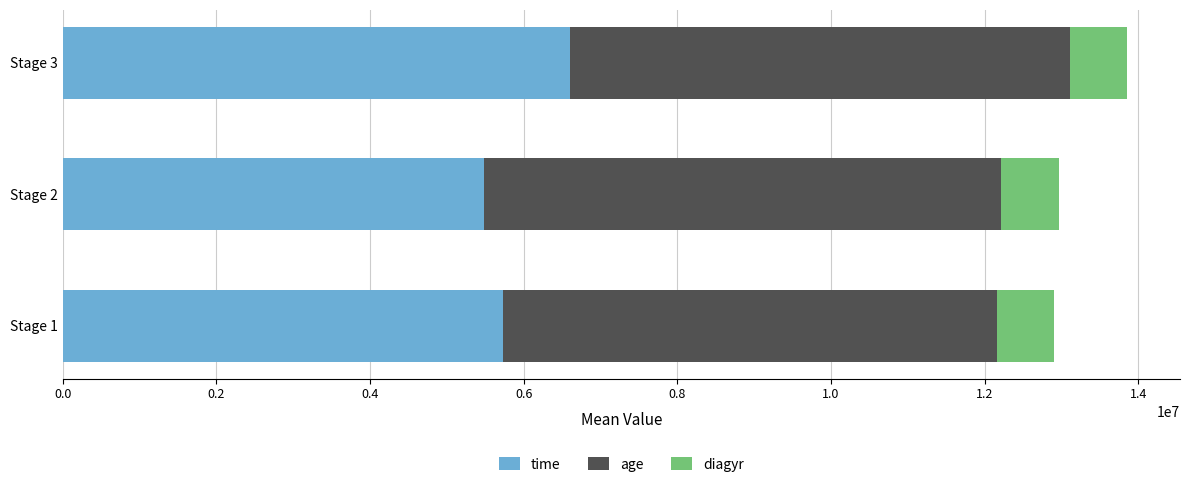

What is the sum of all time values?

17820000